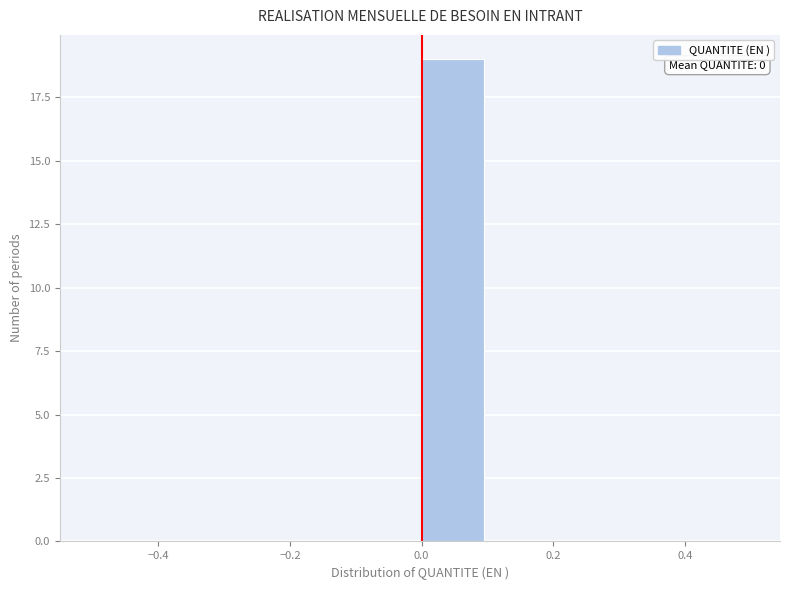

Over which range of the x-axis is the bar tallest?

0.0 to 0.1